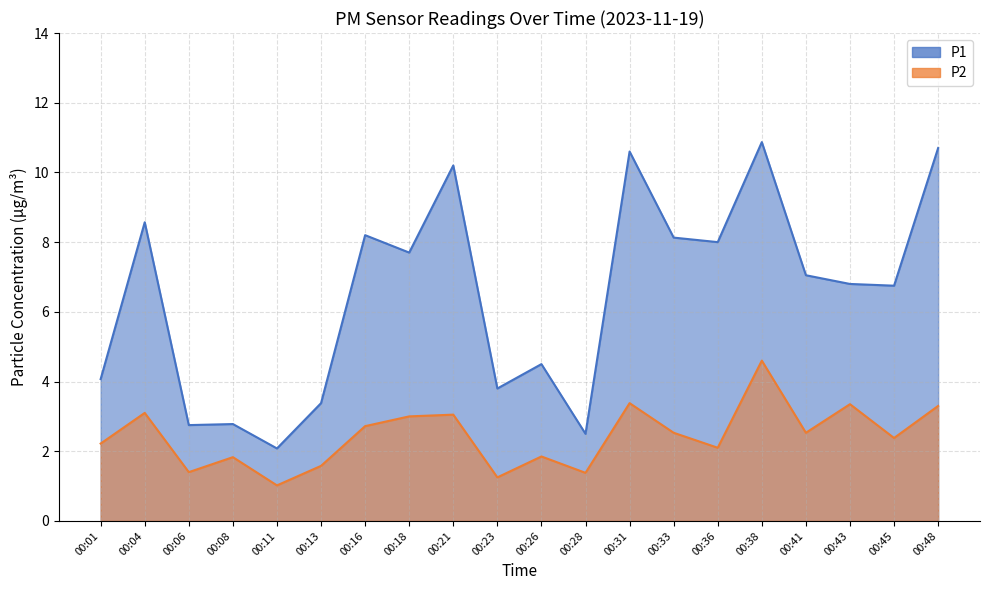

Where is the first local maximum for P2?

00:04